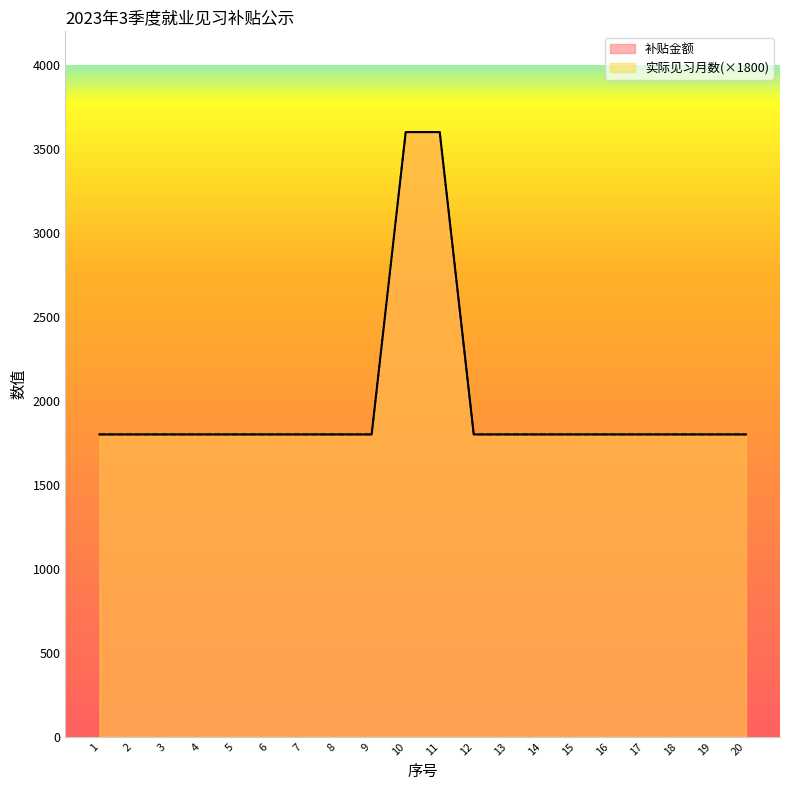

The 补贴金额 series shows 1188 at 3. True or false?

False